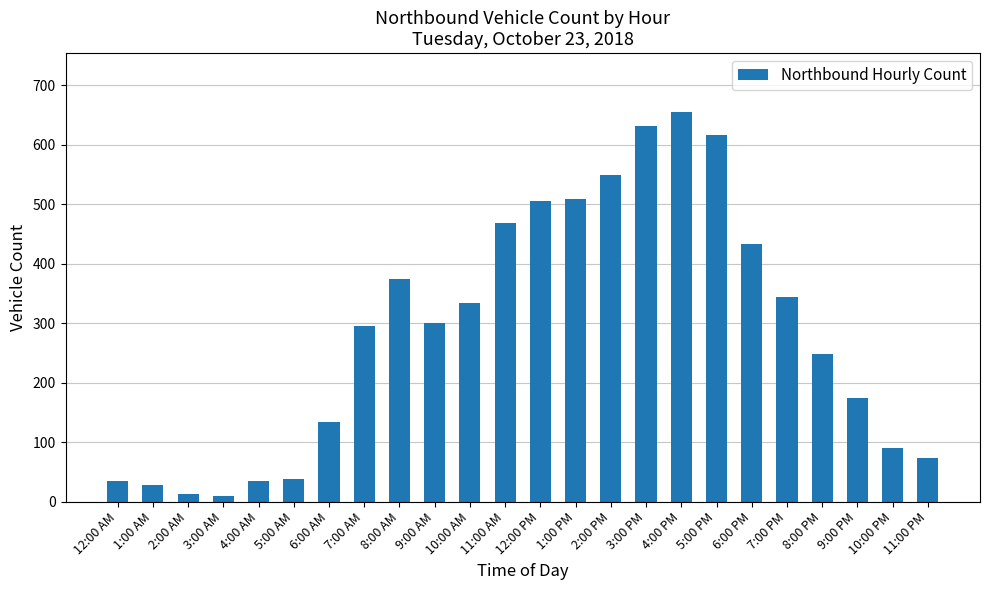

Read the value at 1:00 PM.

509